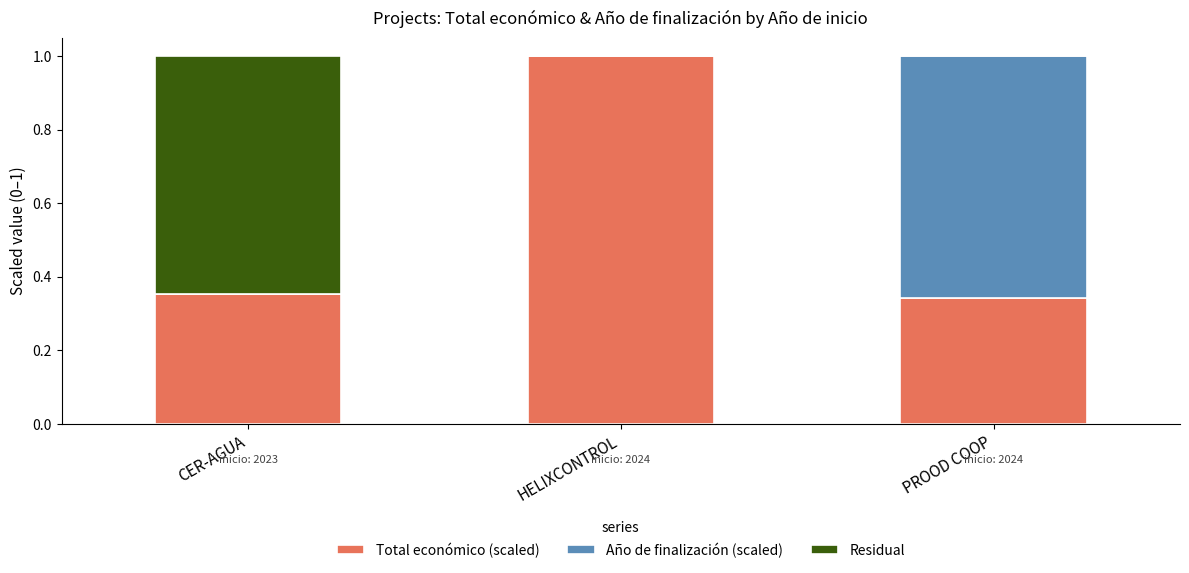

What is the total value across all series at HELIXCONTROL?

1.0